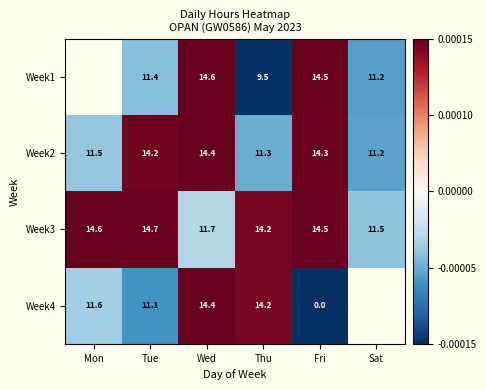

Between Mon and Fri, which is larger?

Fri